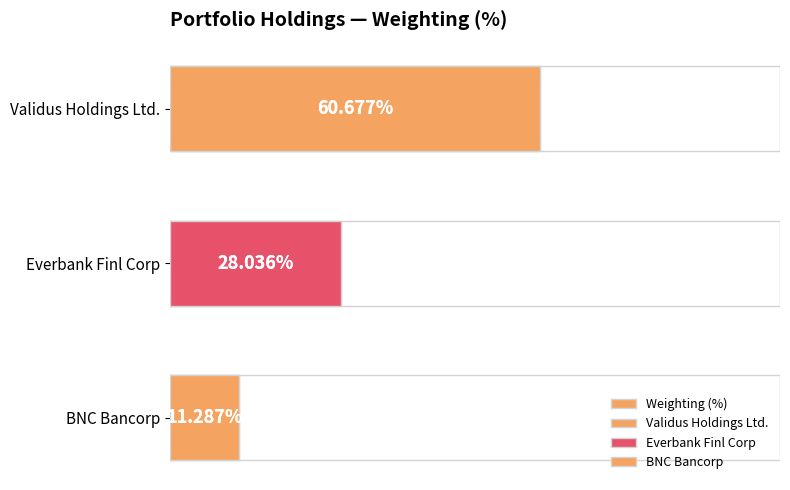

Reading left to right, extract all data points from this chart.

60.7	28.0	11.3